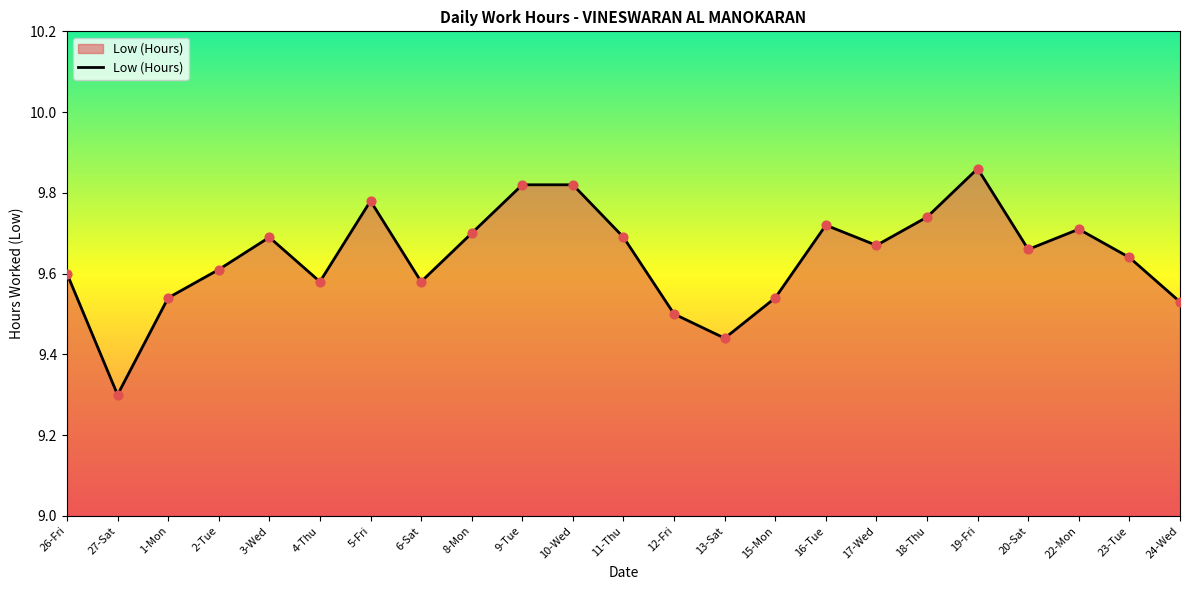

Which has a higher value, 10-Wed or 17-Wed?

10-Wed